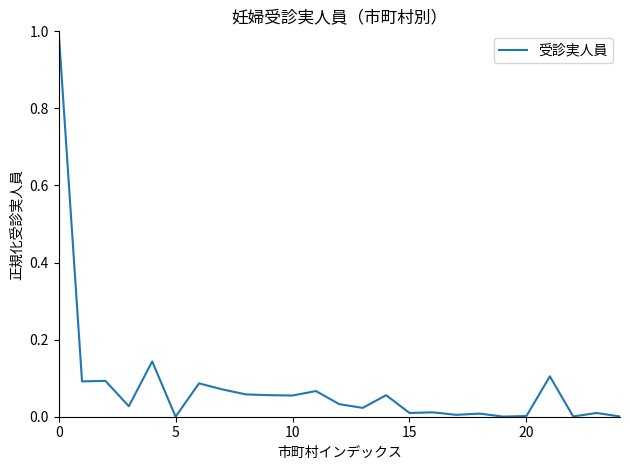

What is the difference between the maximum and minimum values?

1.0